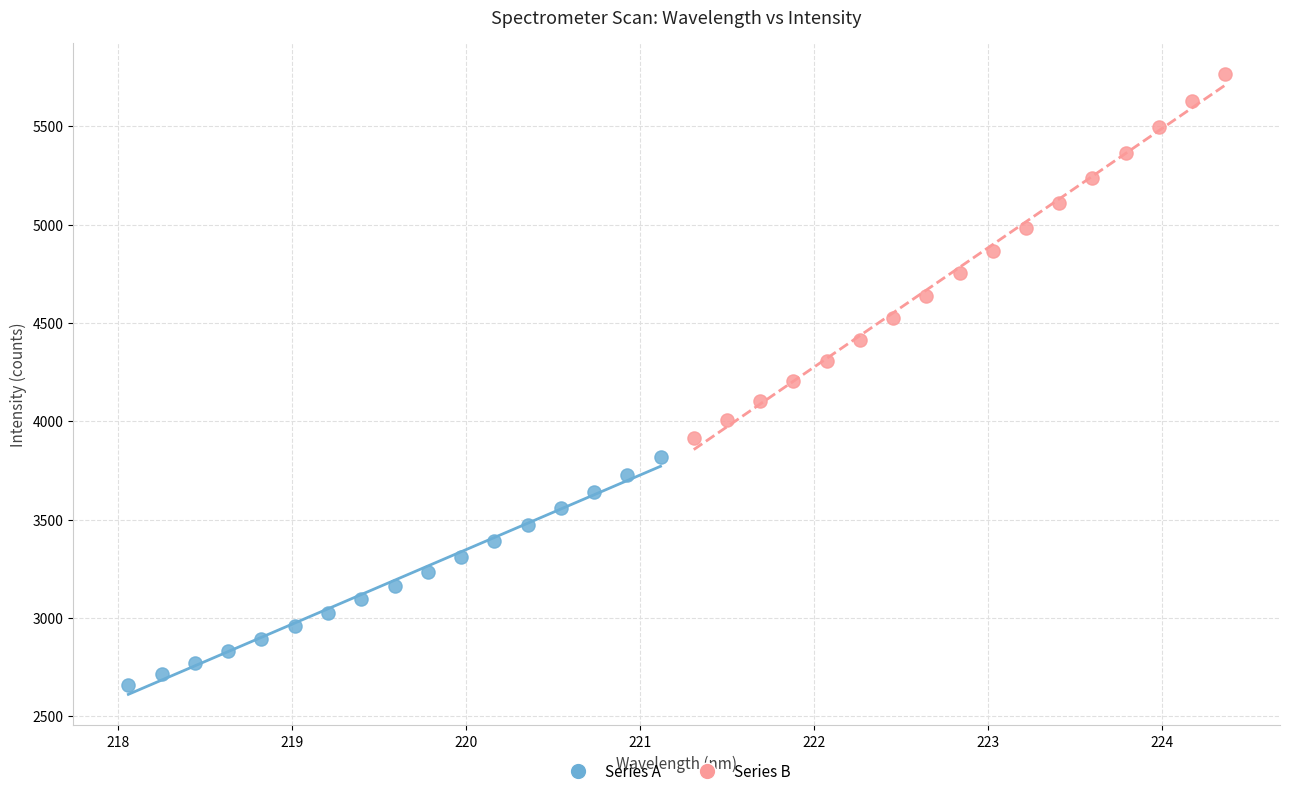

Which series contains the lowest Y value?

Series A